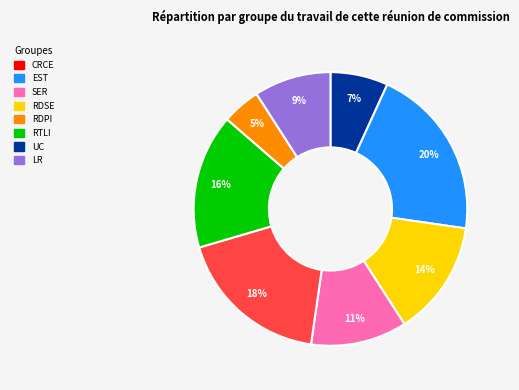

Is there any slice that represents more than half of the pie?

No